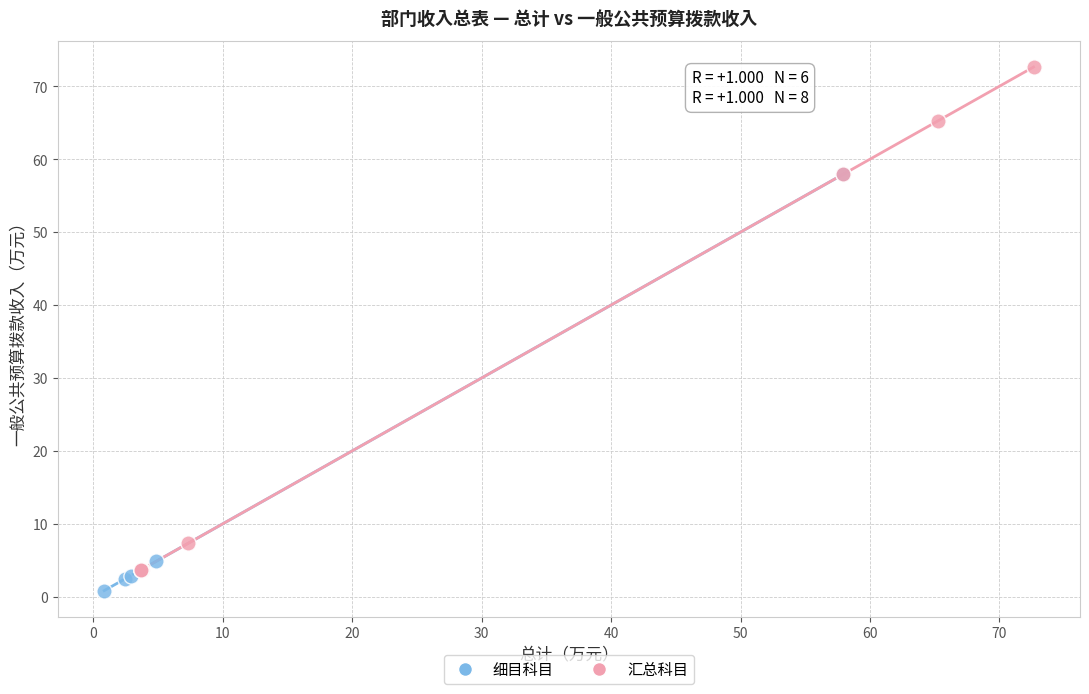

Which series reaches the maximum Y coordinate?

汇总科目